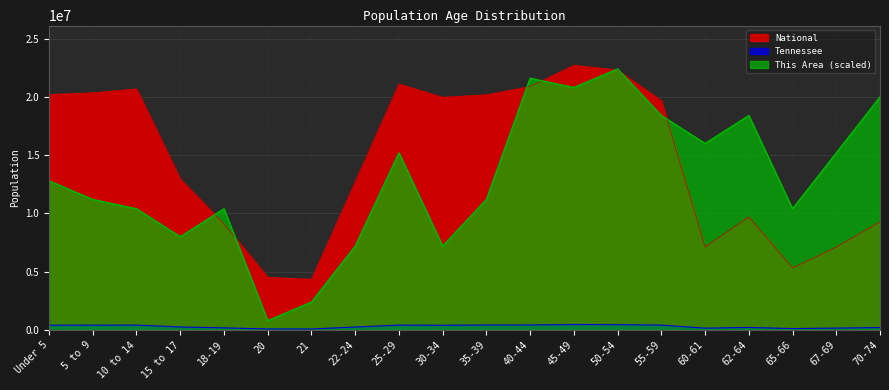

Which series changed the most between 40-44 and 67-69?

National